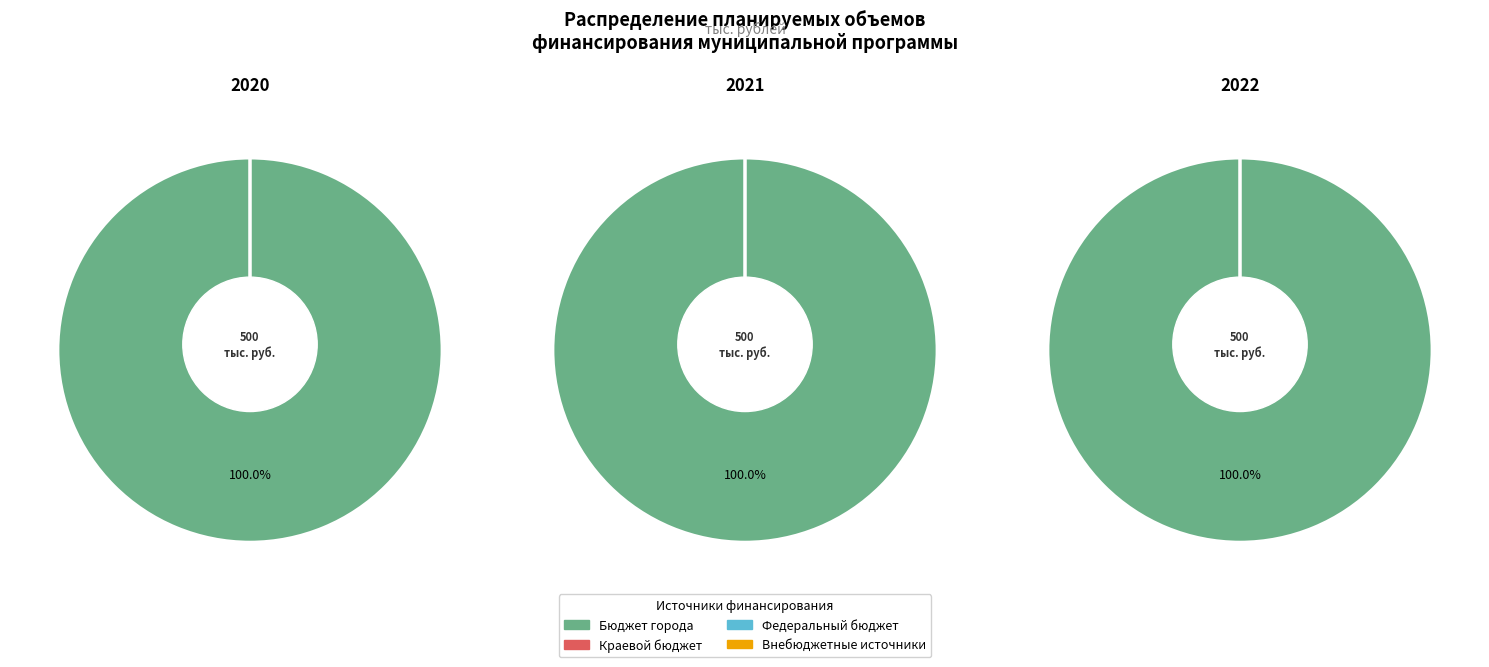

The Бюджет города slice represents 100% of the pie. True or false?

True